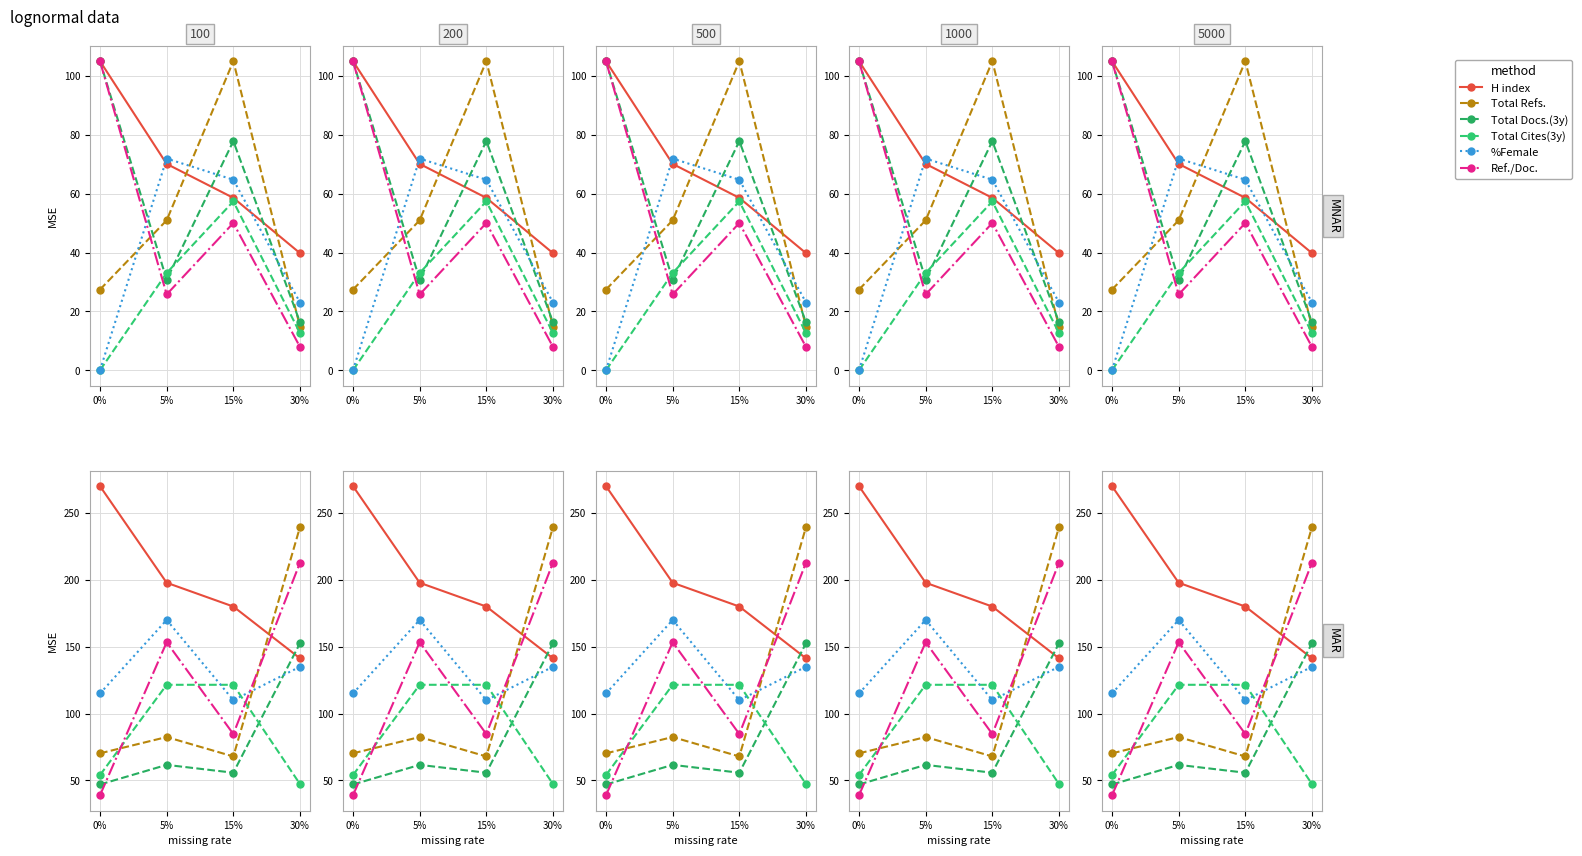

True or false: Total Cites (3years) and H index cross at least once.

False